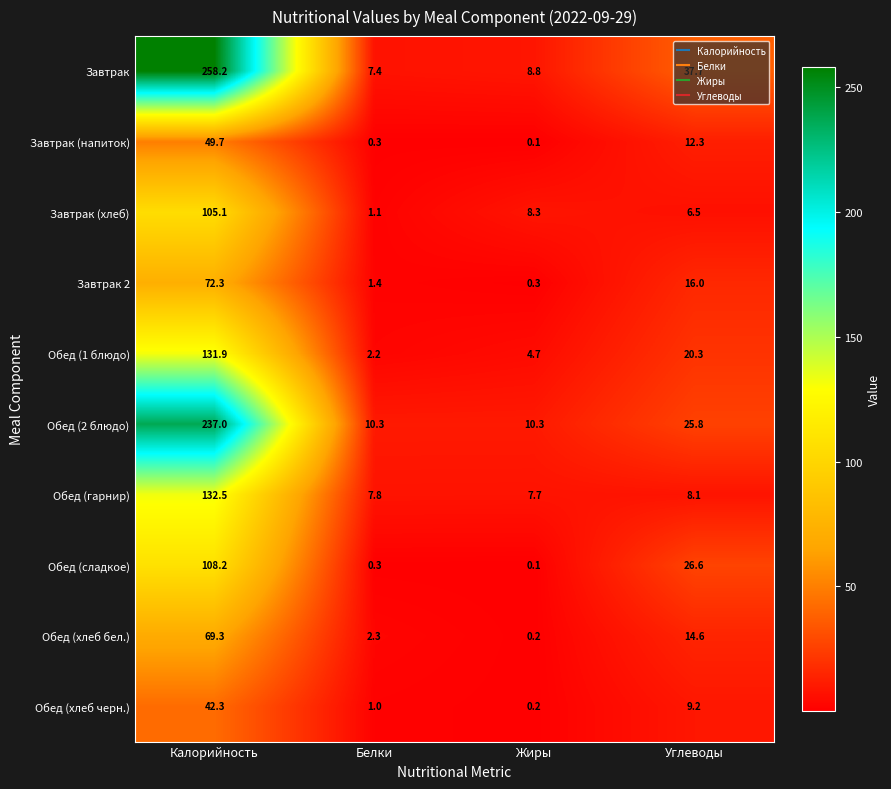

How many series are shown in this chart?

10